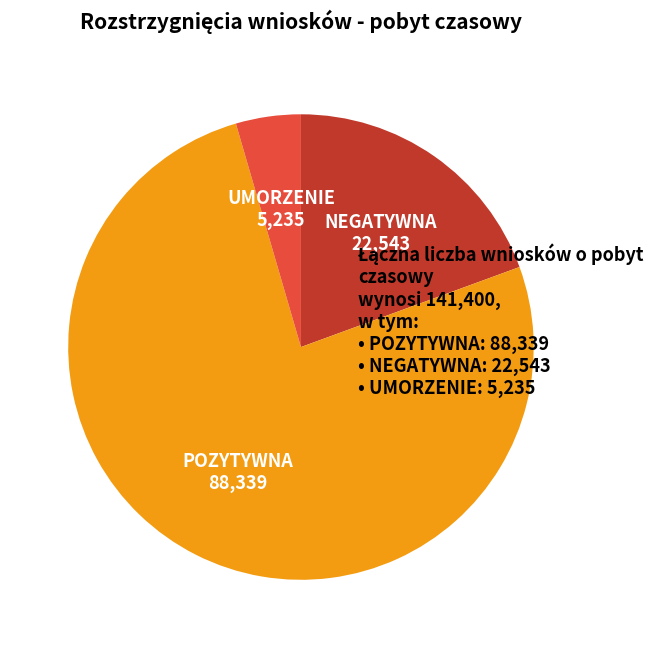

Count the number of slices in the pie.

3